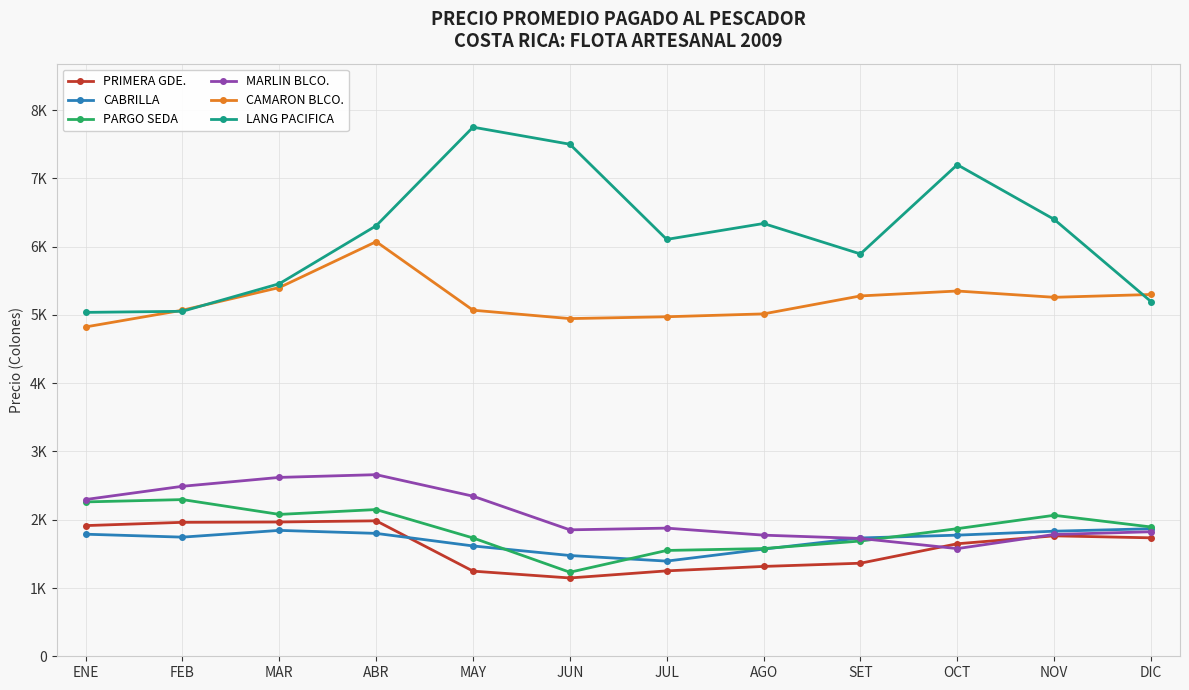

Which series changed the most between ENE and NOV?

LANG PACIFICA